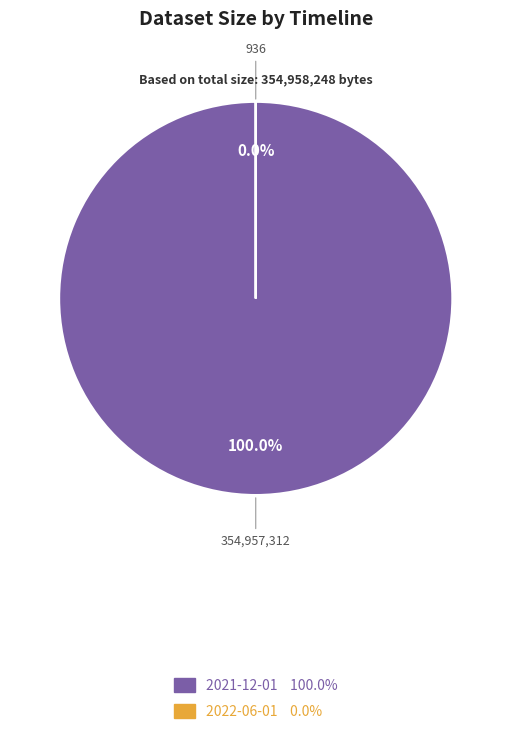

Which has a higher value, 2021-12-01 or 2022-06-01?

2021-12-01